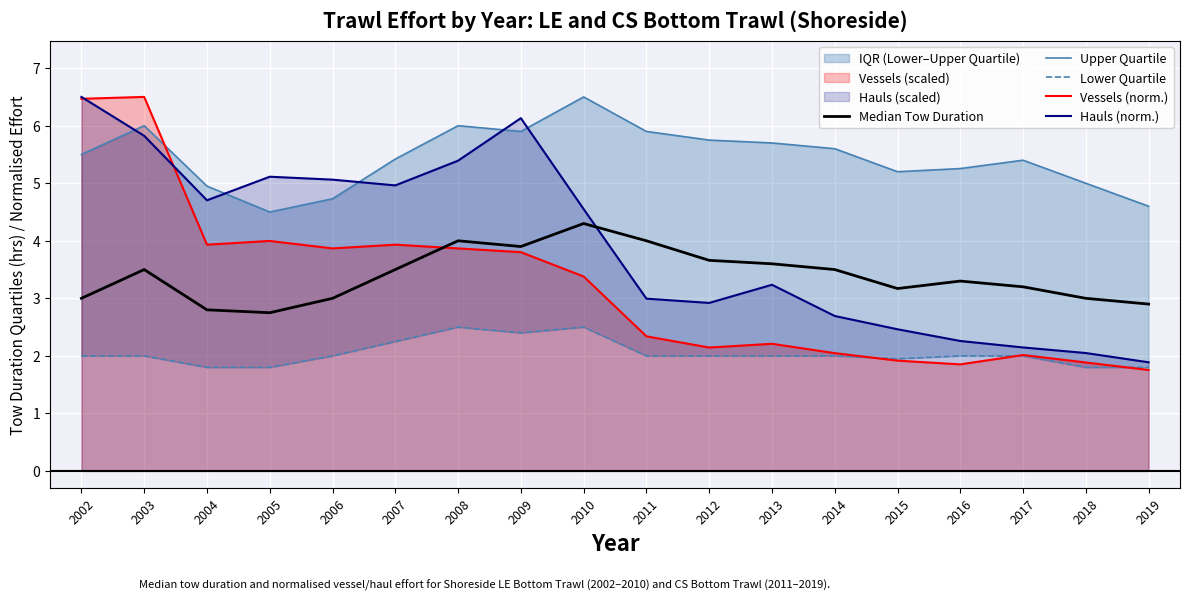

Does the chart display data point markers on the line(s)?

No